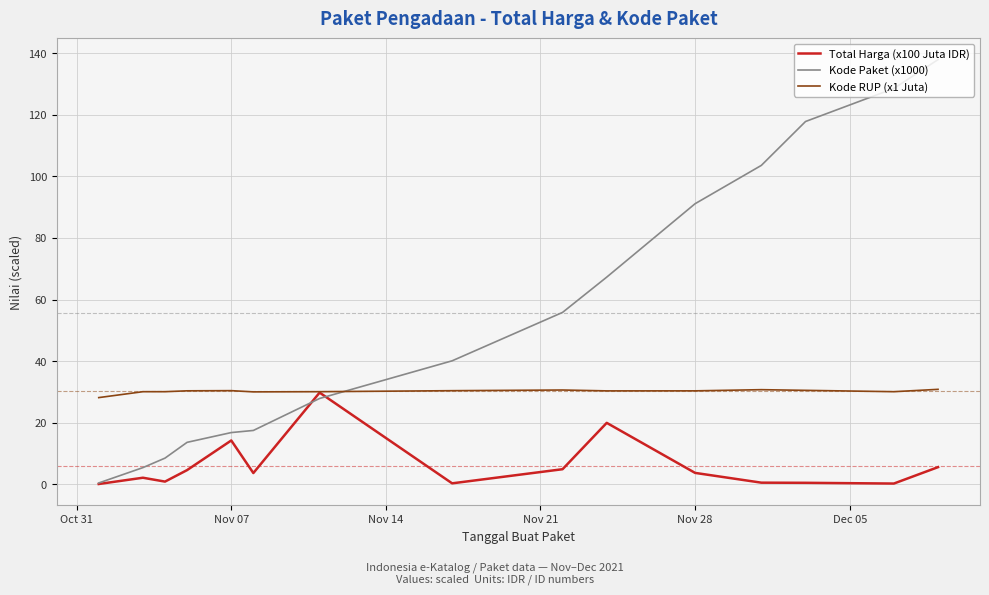

Does the chart display data point markers on the line(s)?

No